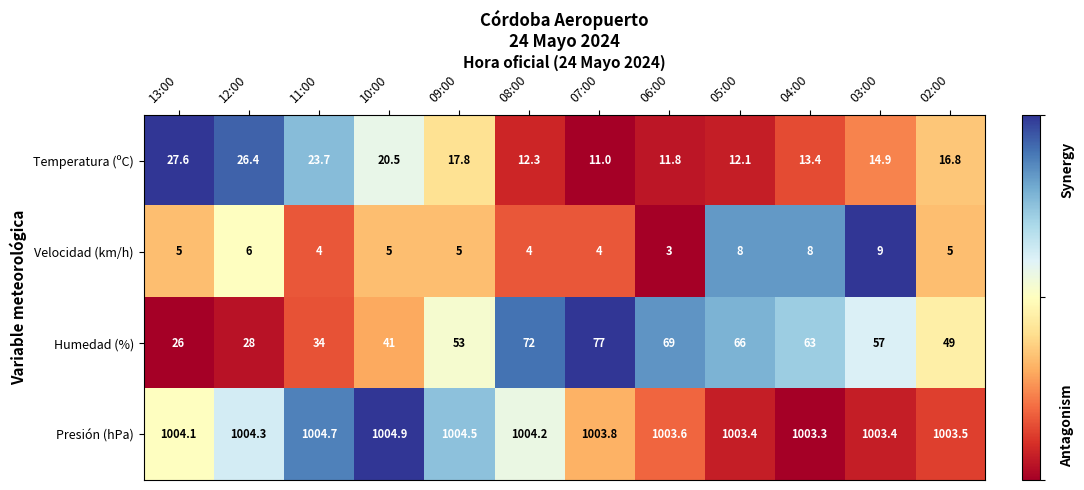

What is the sum of the Presión (hPa) values at 08:00 and 03:00?

2007.6